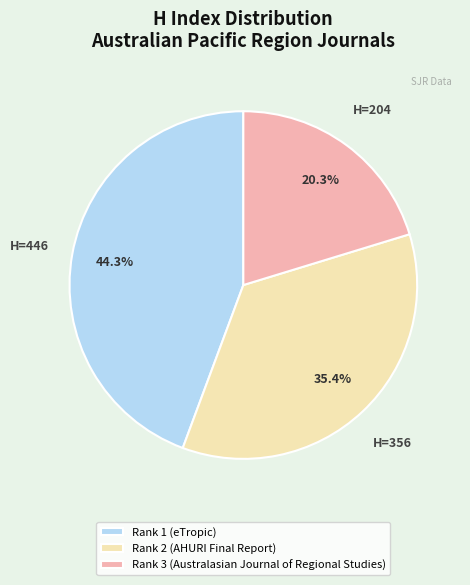

Rank the categories by value from lowest to highest.

Rank 3 (Australasian Journal of Regional Studies), Rank 2 (AHURI Final Report), Rank 1 (eTropic)